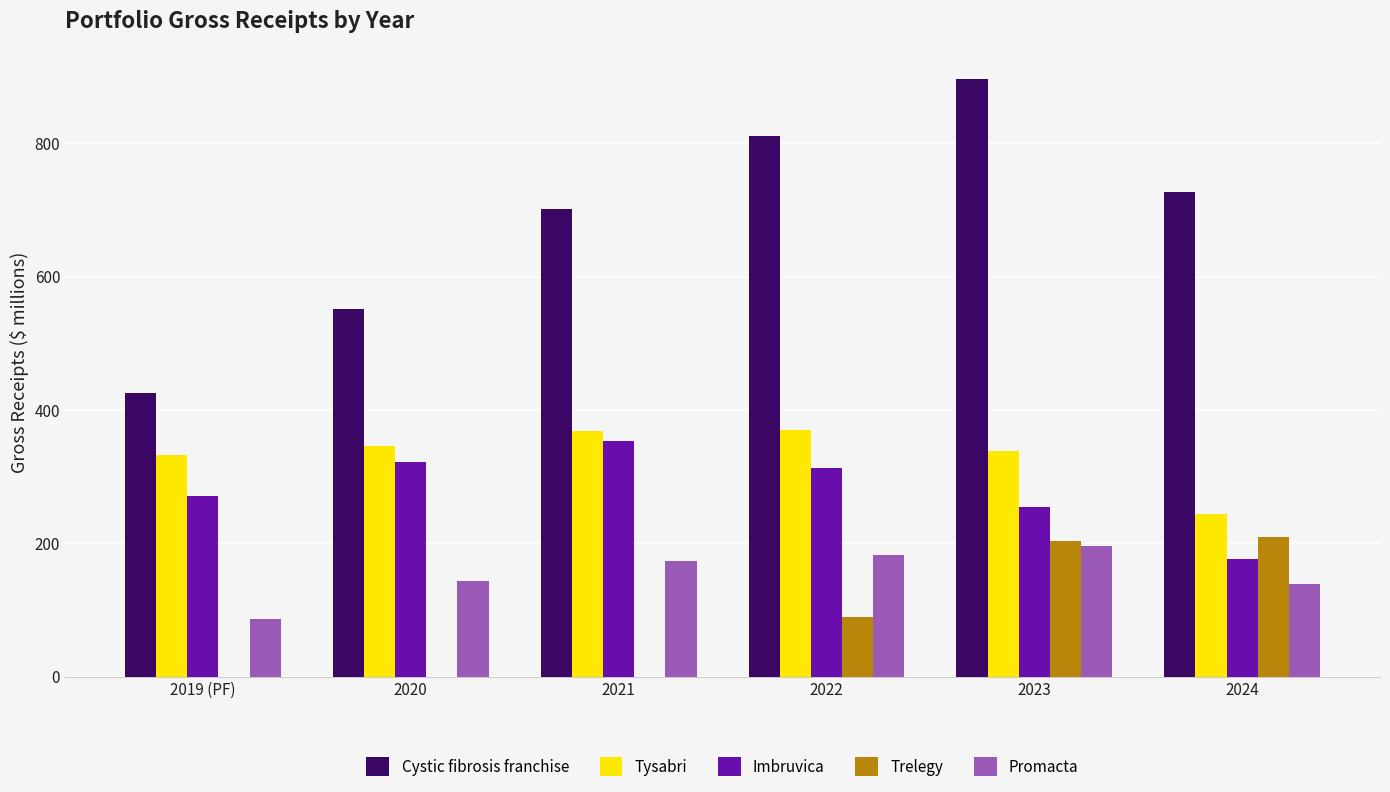

What is the maximum value shown in the chart?

897